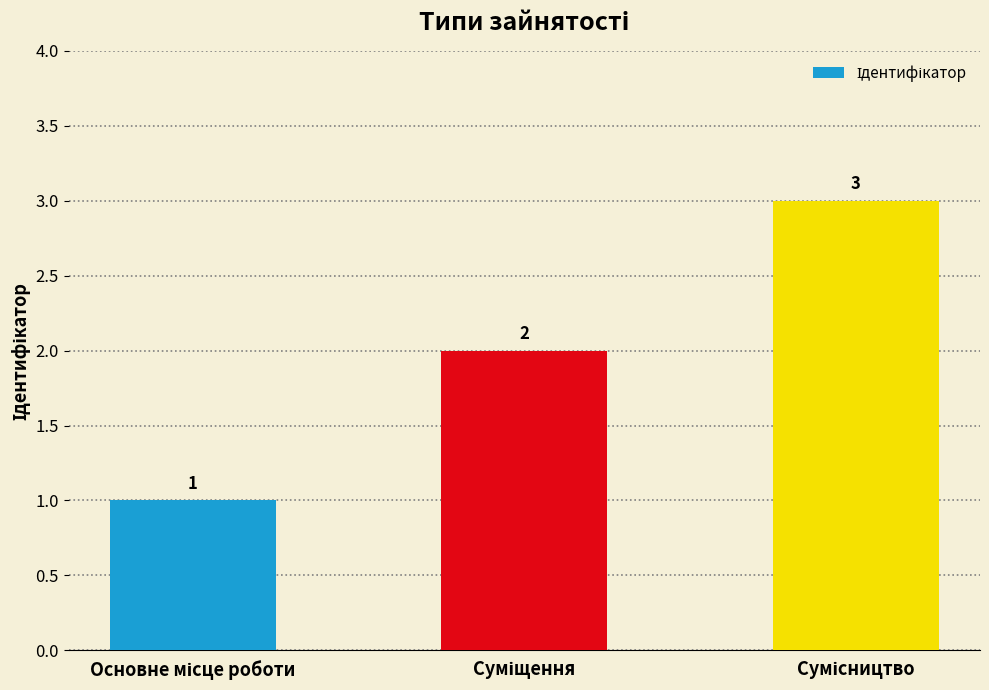

What is the value of the 3rd bar from the left?

3